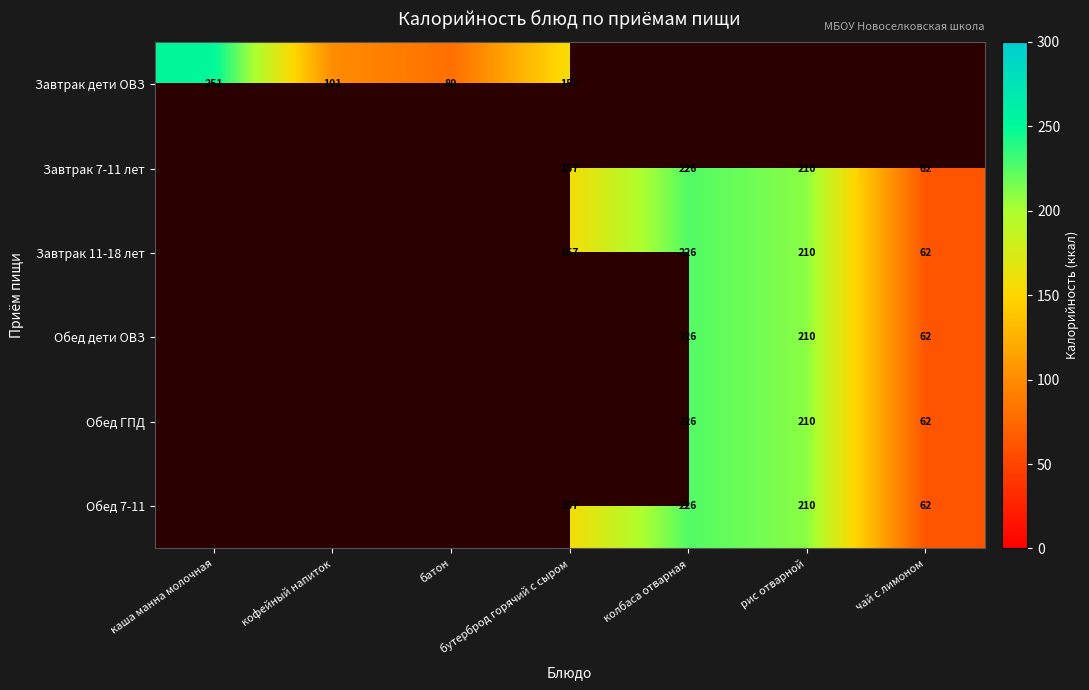

At which category does the chart reach its peak across all series?

каша манна молочная